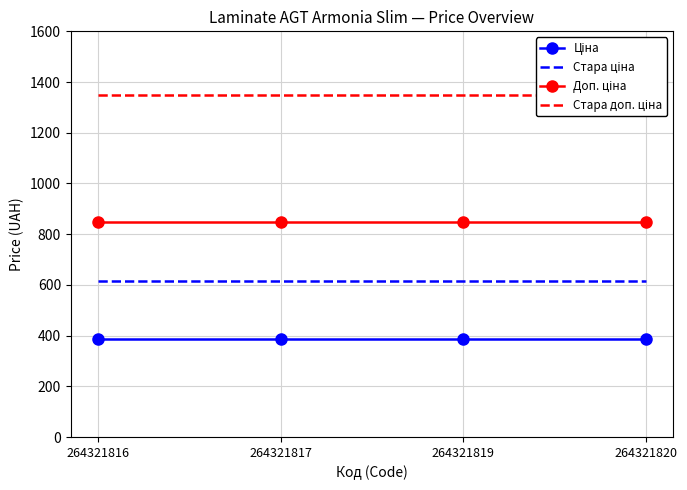

Does the chart have visible grid lines?

Yes